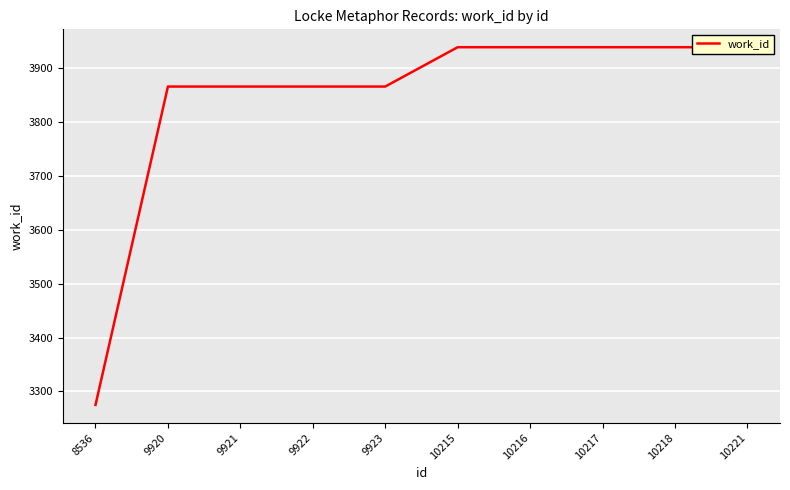

Reading right to left, extract all data points from this chart.

10221=3939	10218=3939	10217=3939	10216=3939	10215=3939	9923=3866	9922=3866	9921=3866	9920=3866	8536=3275